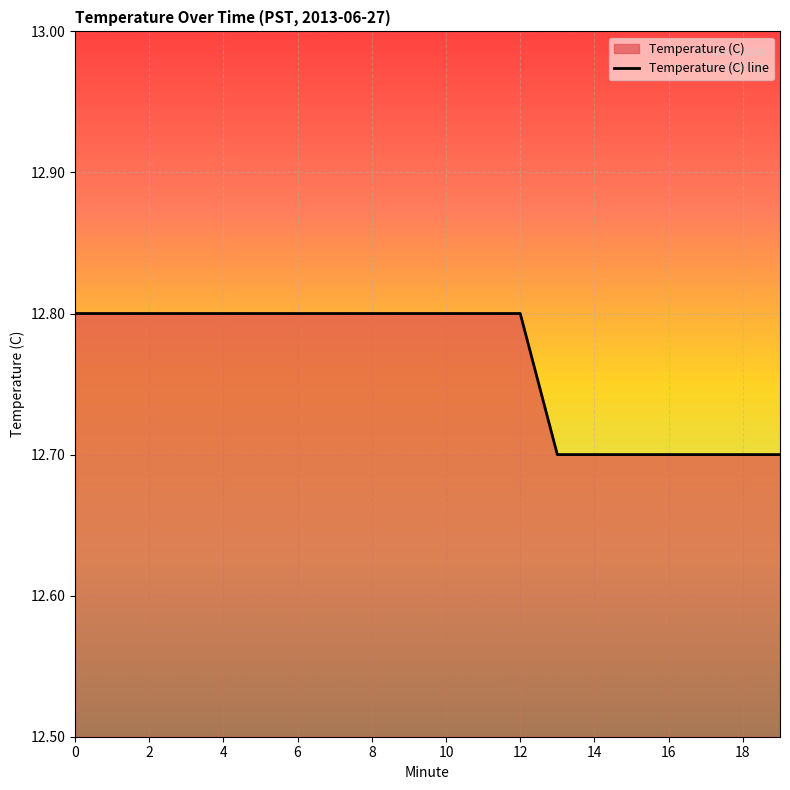

What is the label of the 4th point from the right?

16